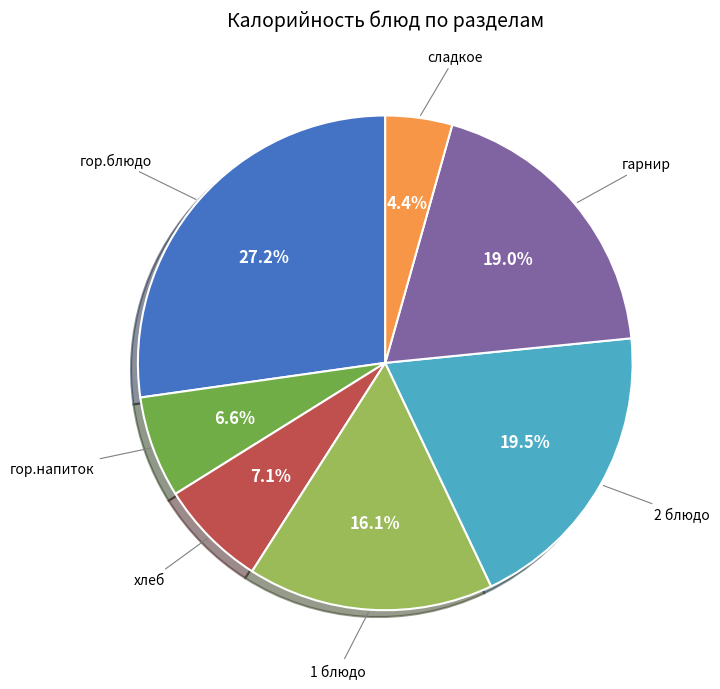

Does any single category account for the majority?

No